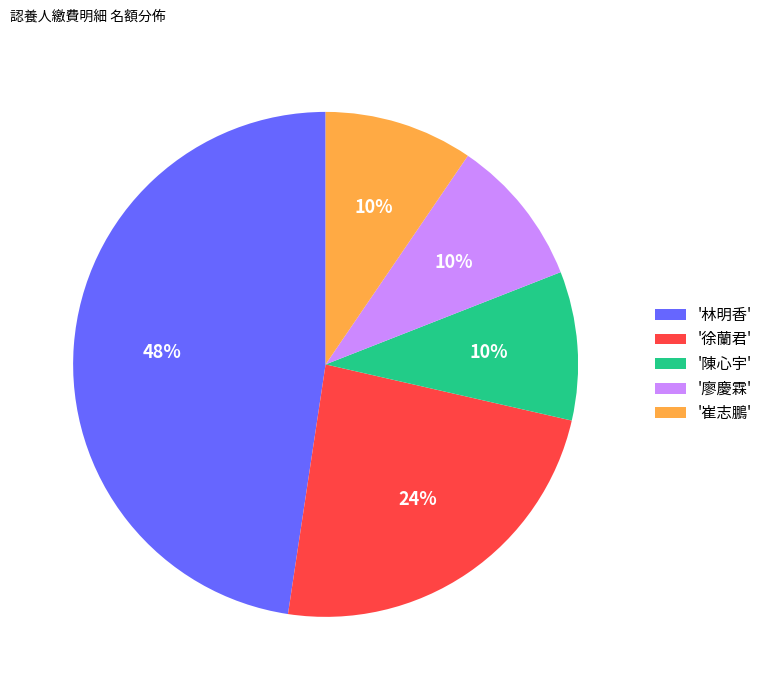

To the nearest percent, what portion does '徐蘭君' represent?

24%